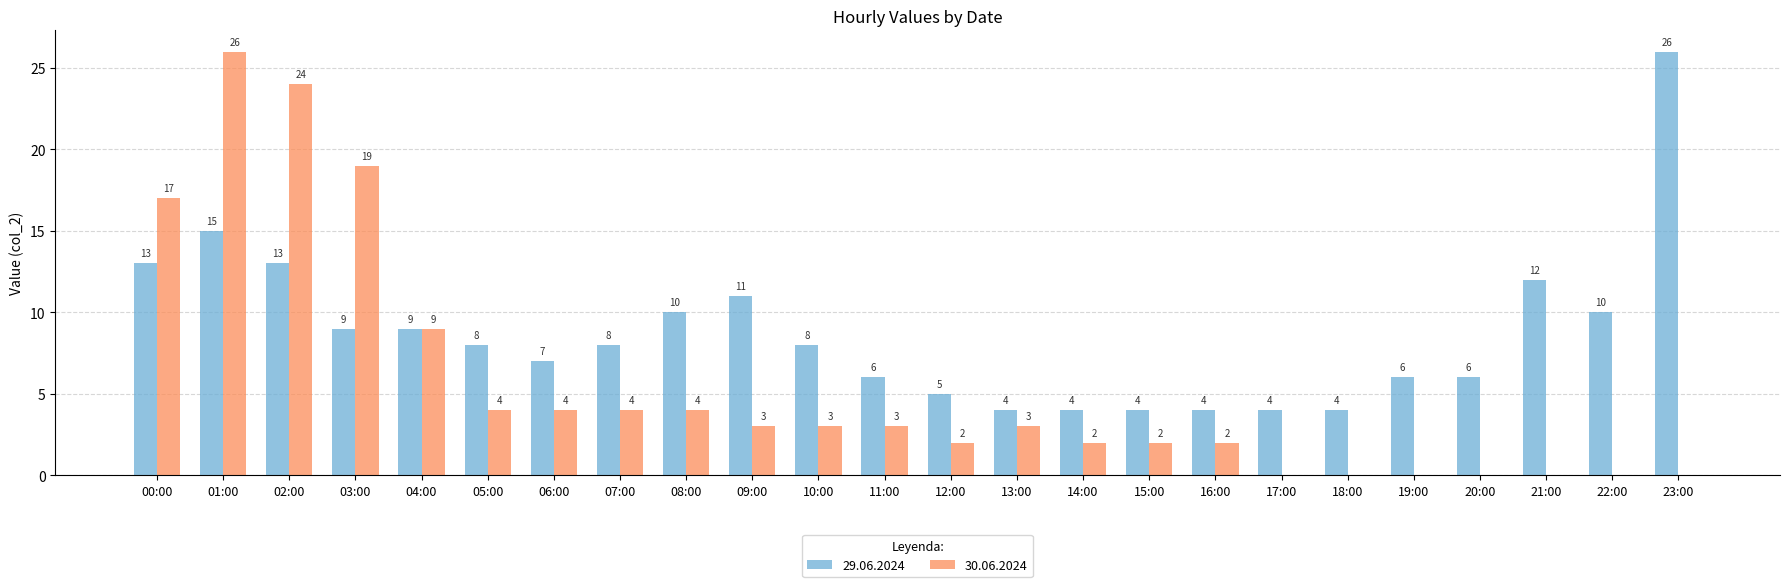

Reading left to right, transcribe all the data shown in this chart.

29.06.2024: 13	15	13	9	9	8	7	8	10	11	8	6	5	4	4	4	4	4	4	6	6	12	10	26
30.06.2024: 17	26	24	19	9	4	4	4	4	3	3	3	2	3	2	2	2	0	0	0	0	0	0	0